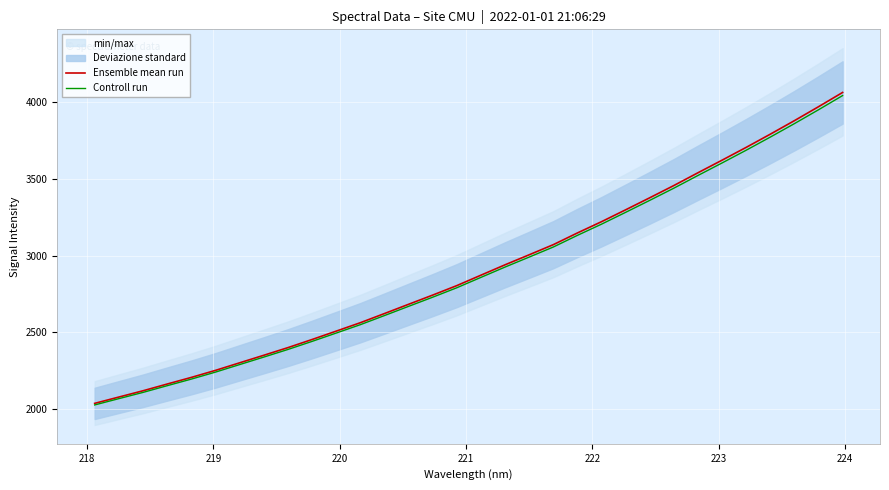

What is the sum of all Ensemble mean run values?

93267.9